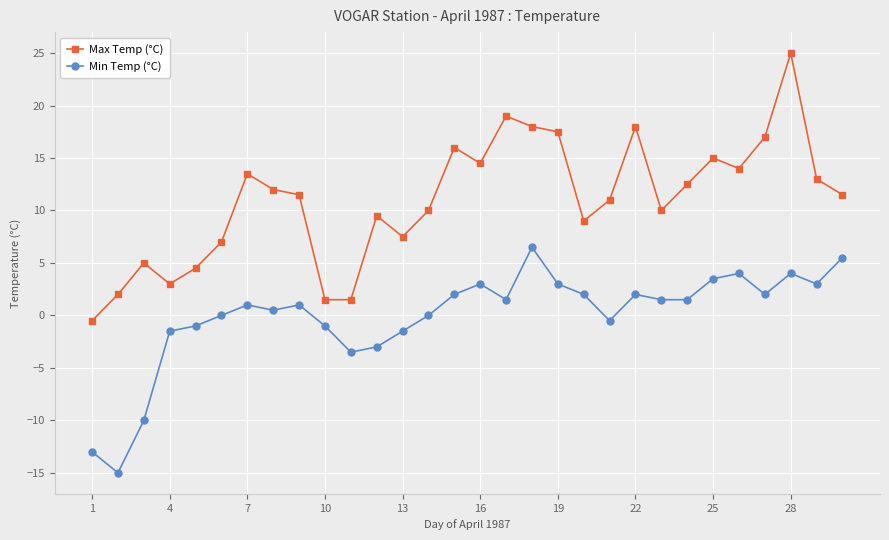

Is this an area chart (filled region under the line)?

No